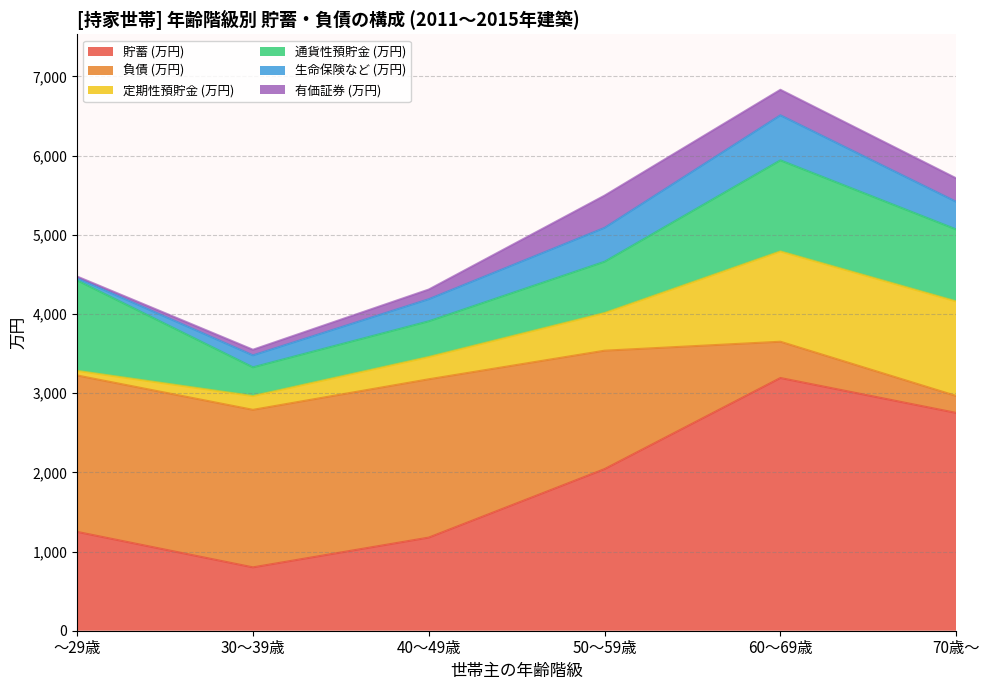

At which category does 貯蓄 (万円) reach its first local valley?

30～39歳